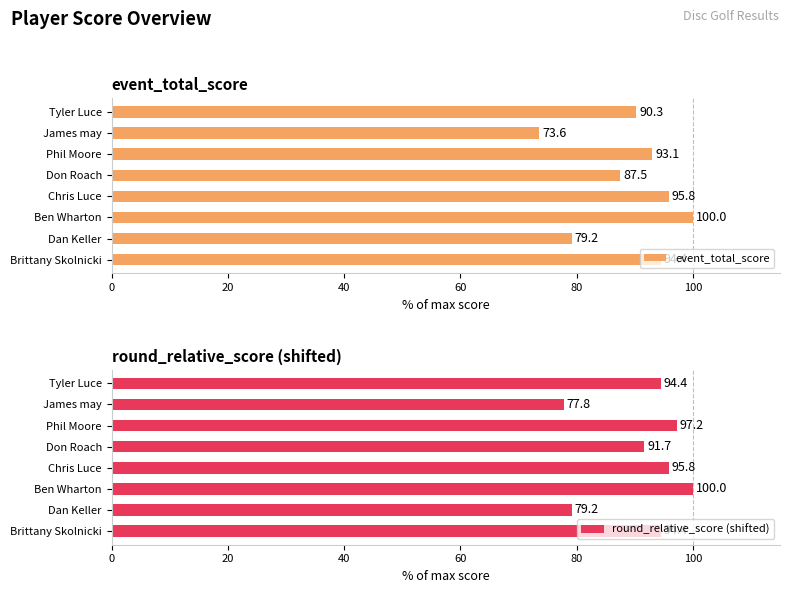

Is it true that round_relative_score (shifted) equals 133.9 at Chris Luce?

False